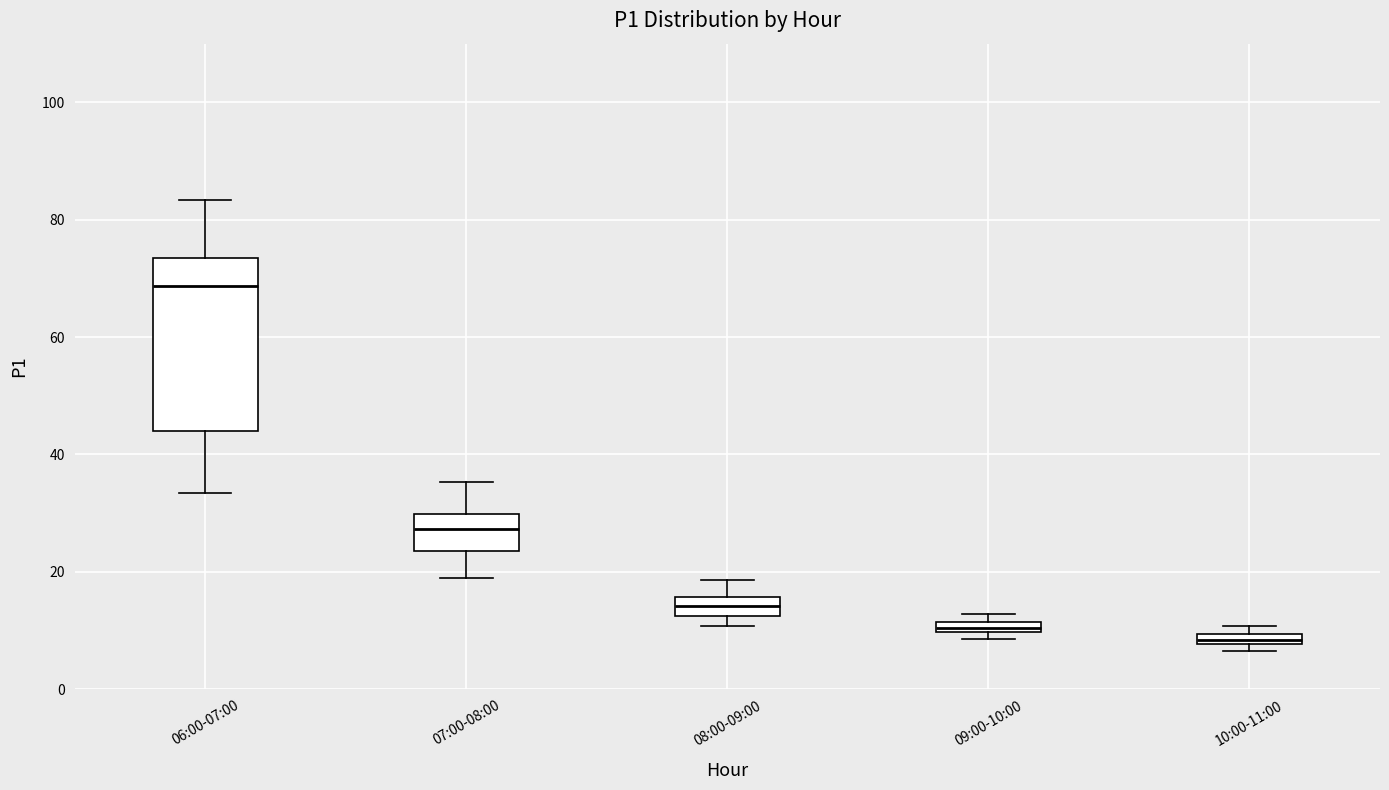

Which box is the tallest, from its lower edge to its upper edge?

06:00-07:00